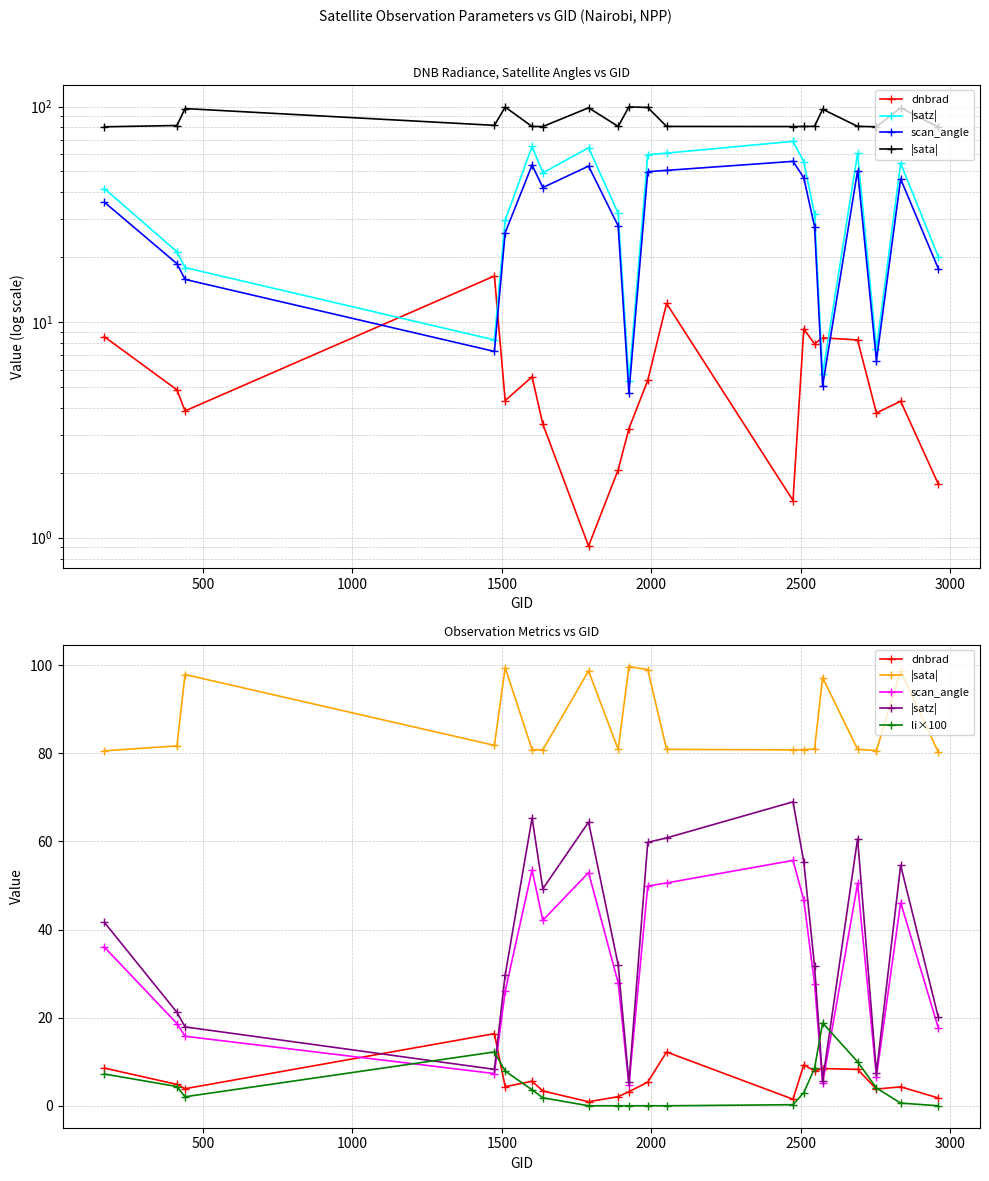

How many lines are shown in the chart?

5